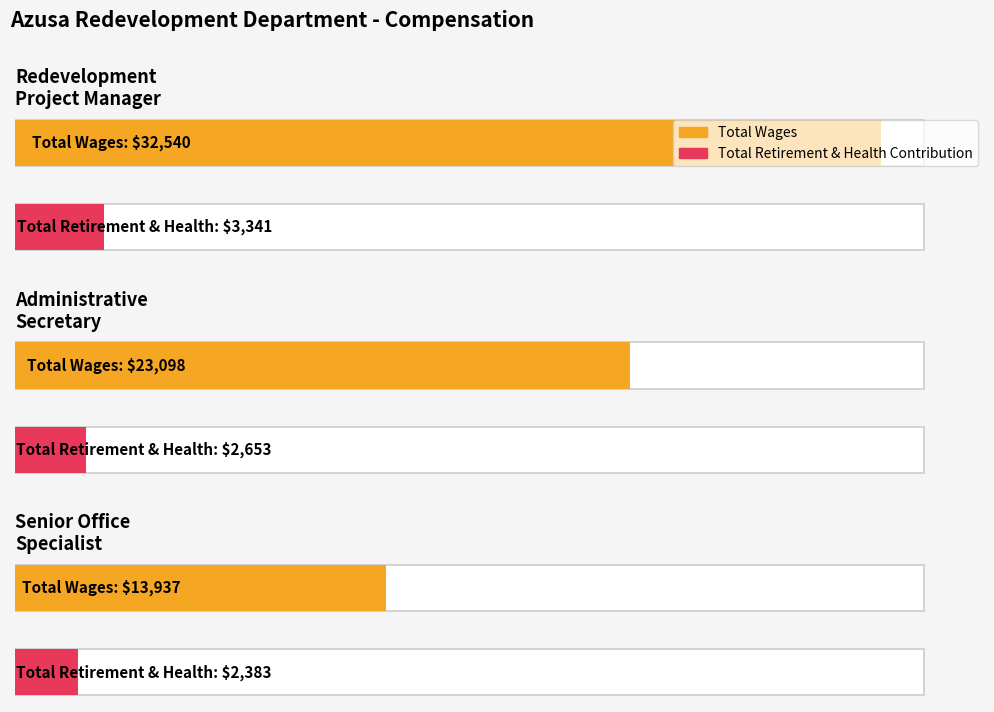

True or false: Total Wages has a value of 13937 at Senior Office Specialist.

True